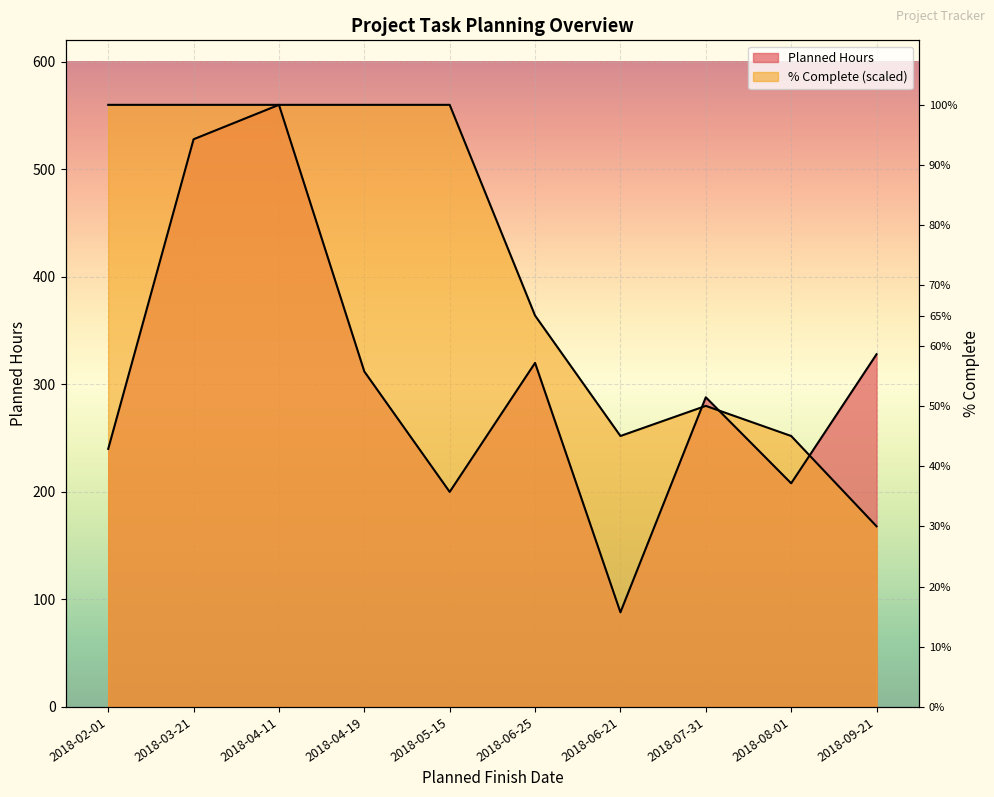

How many distinct data groups are displayed?

2